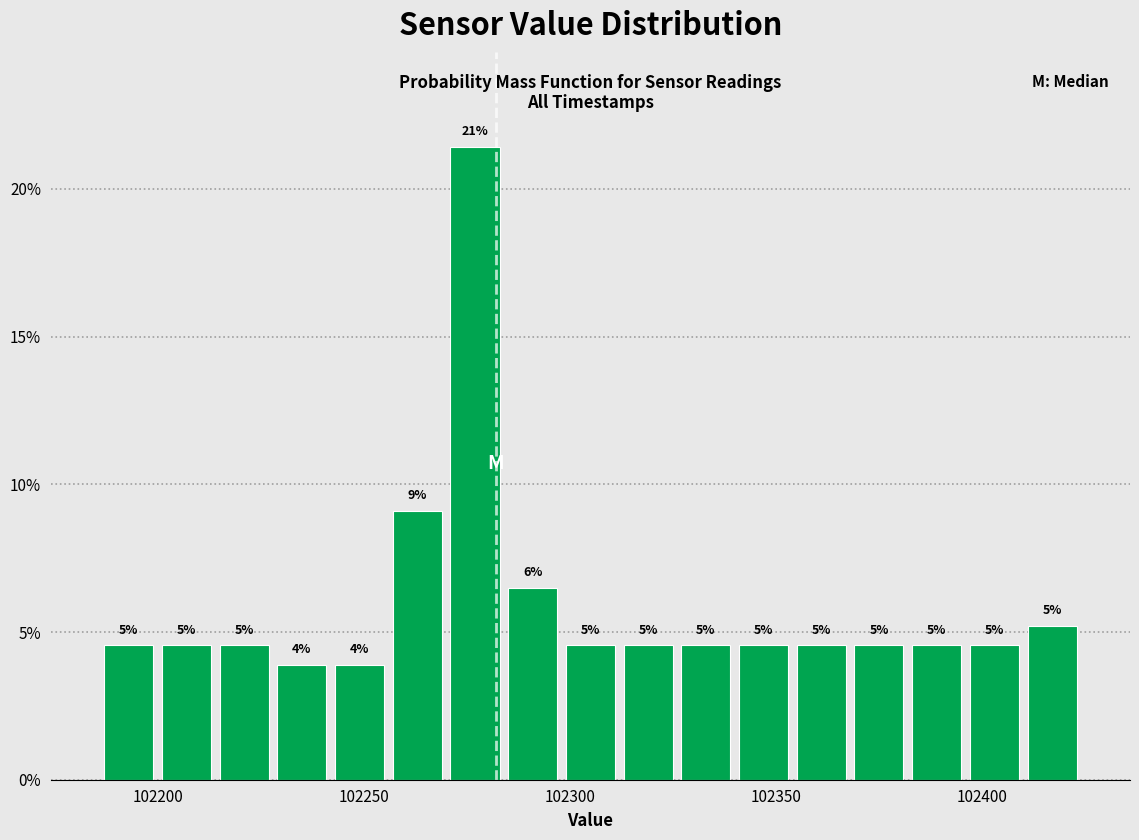

Read against the x-axis, roughly where is the centre of the tallest bar?

102275